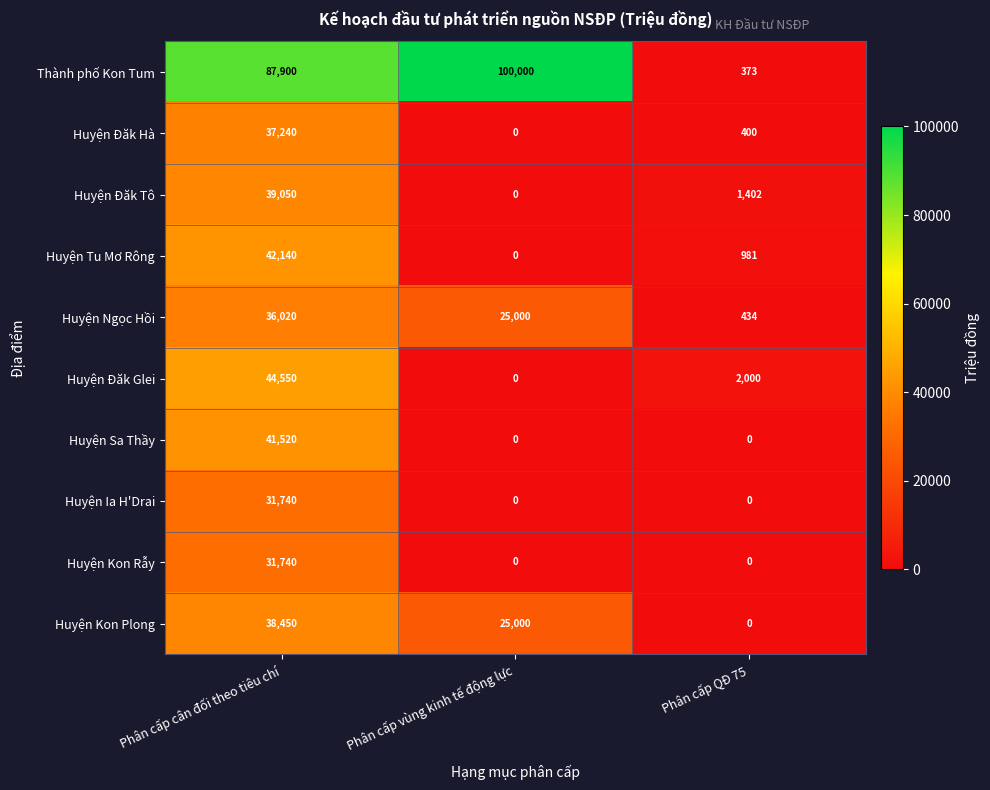

What is the sum of all Huyện Đăk Hà values?

37640